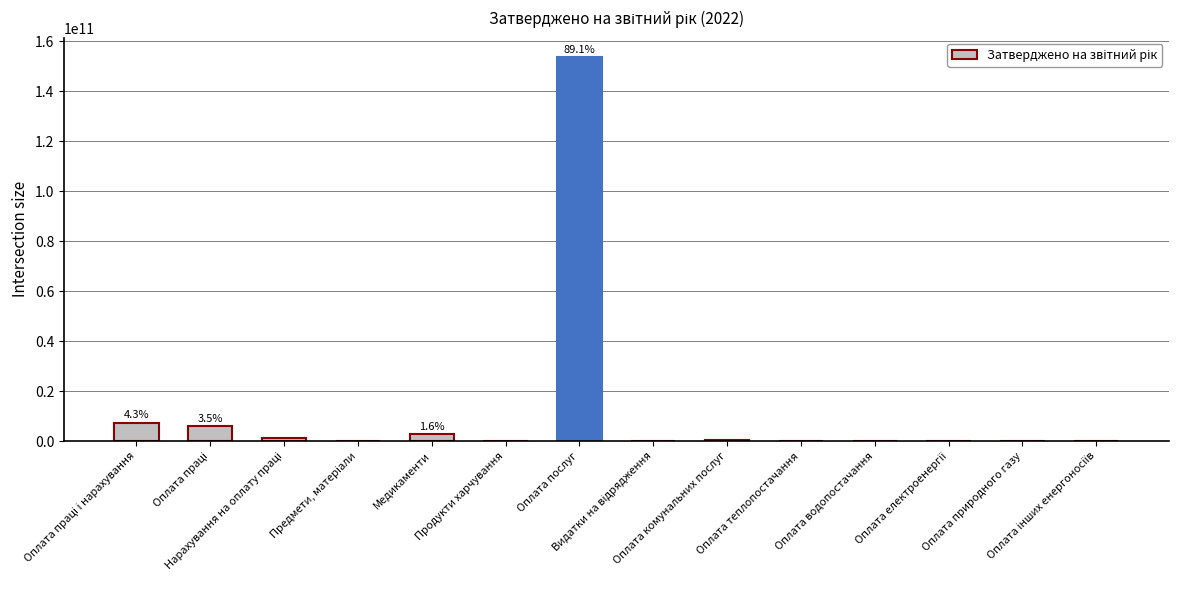

What is the maximum value shown in the chart?

153693205844